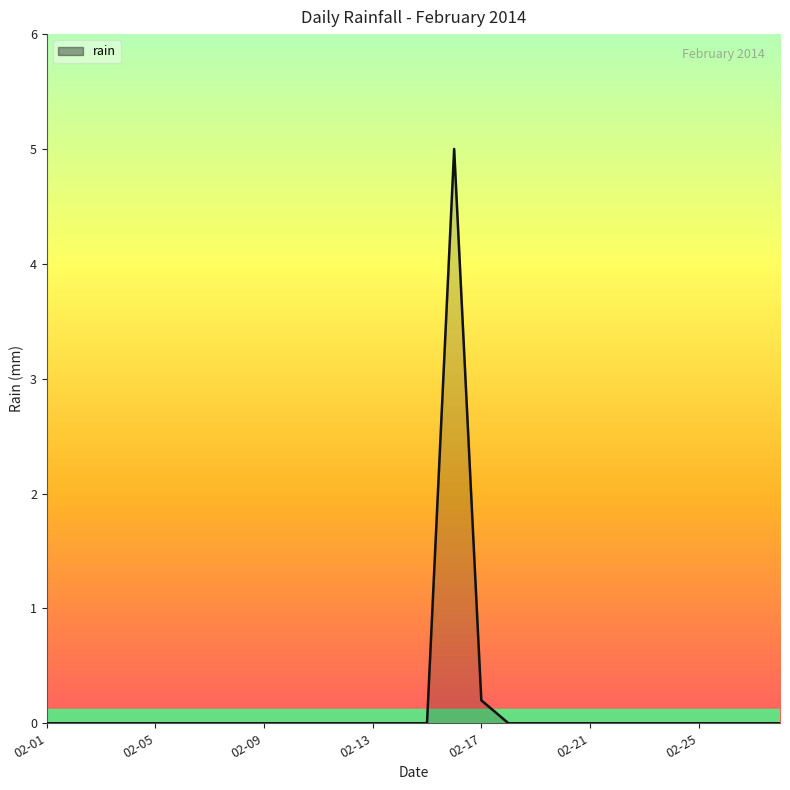

What is the greatest value displayed?

5.0